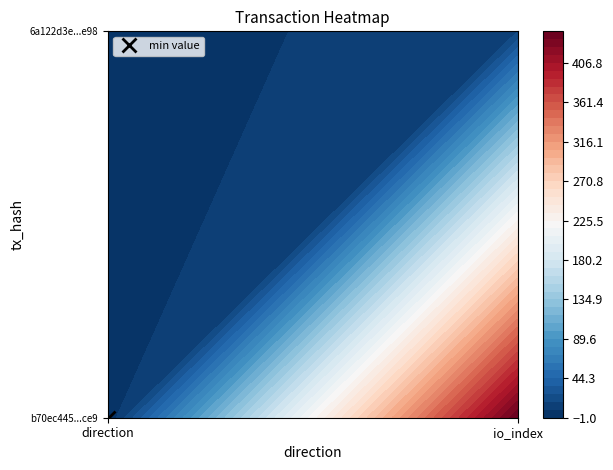

Rank the series by their average value, from highest to lowest.

b70ec445a3eff74878967f7ae947664d0134ce9, 6a122d3e857692e1f31f464a3dcffec34df84e9